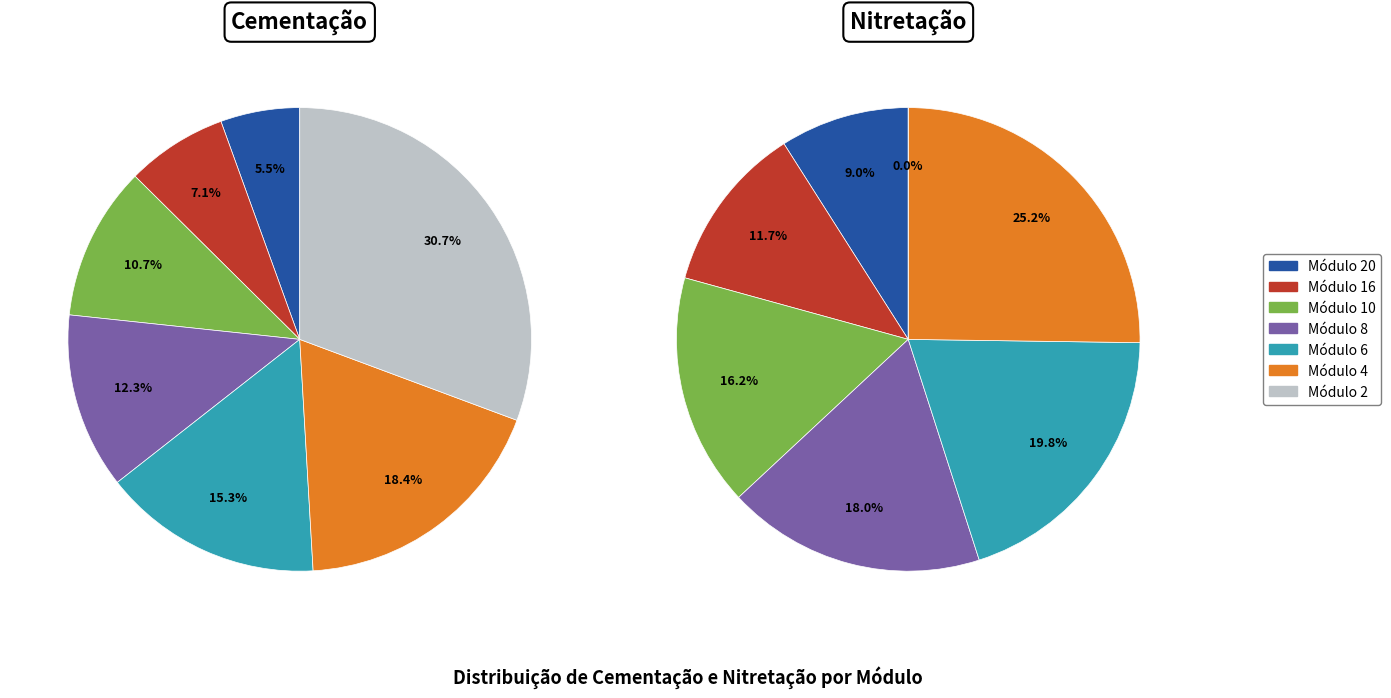

What portion of the pie excludes 16?

92.9%